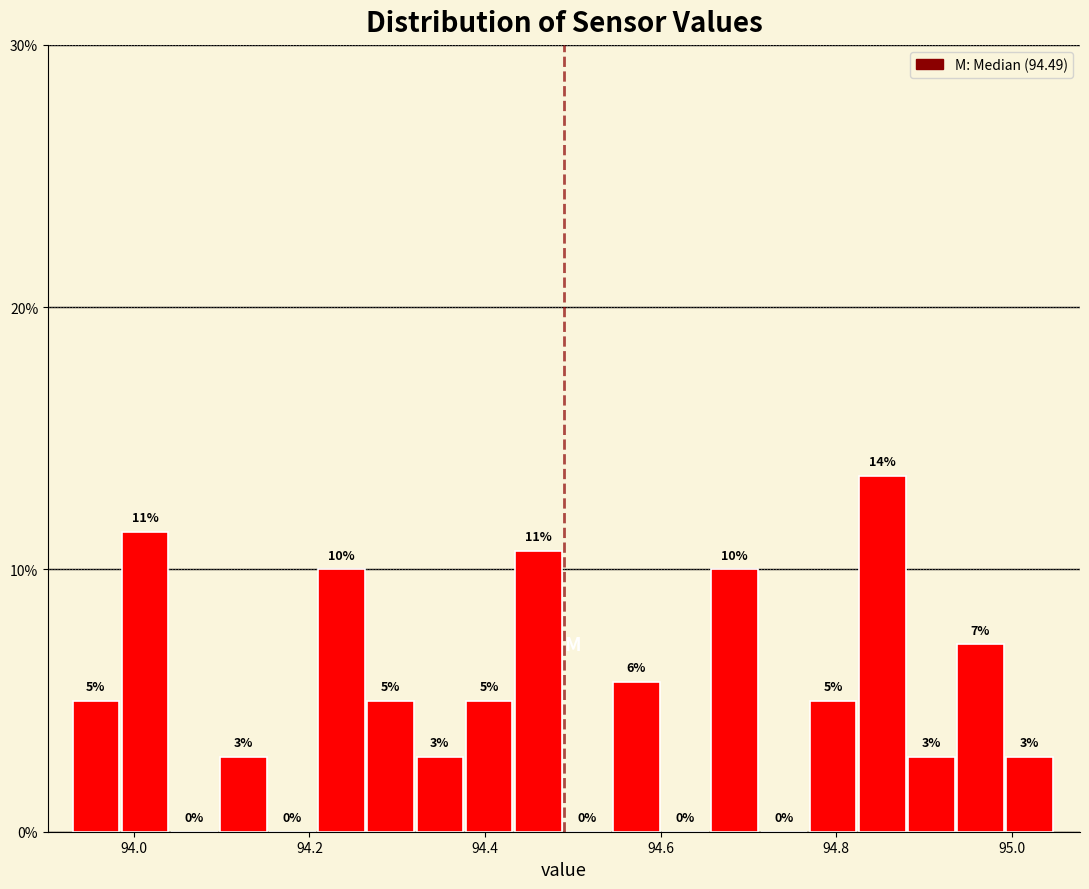

Around what value on the x-axis is the tallest bar? Give the approximate position of its centre, as read against the axis.

94.86